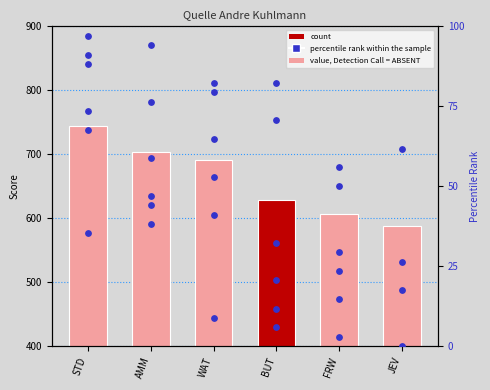

Which has a higher value, STD or FRW?

STD